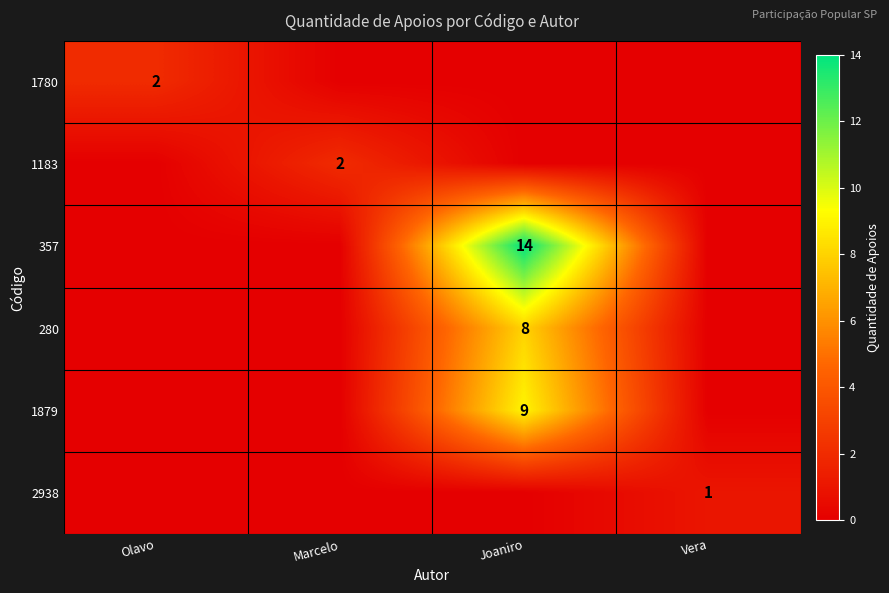

The value of 357 at Joaniro is 14. True or false?

True